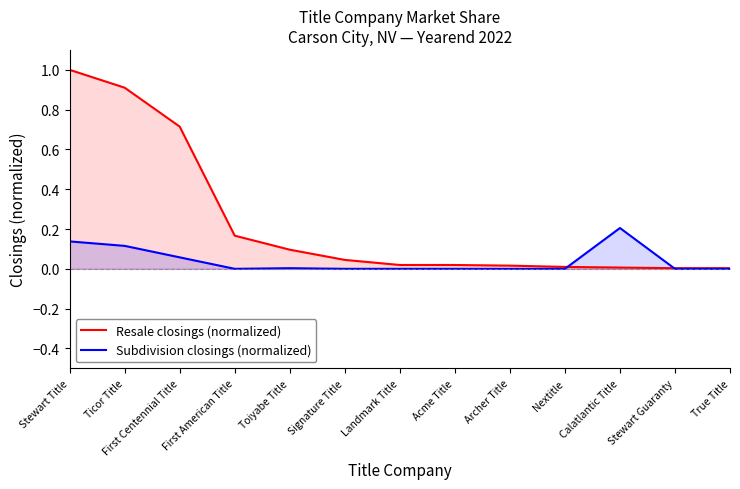

Reading left to right, what are all the values shown in this chart?

Resale closings (normalized): 1.0	0.9	0.7	0.2	0.1	0.0	0.0	0.0	0.0	0.0	0.0	0.0	0.0
Subdivision closings (normalized): 0.1	0.1	0.1	0.0	0.0	0.0	0.0	0.0	0.0	0.0	0.2	0.0	0.0